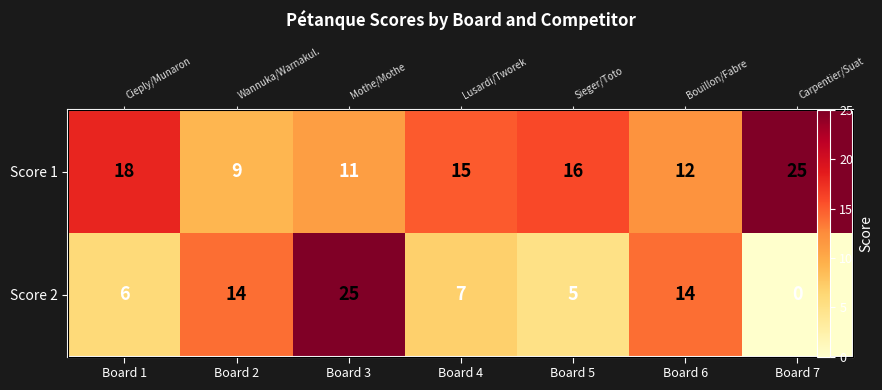

Which has a higher value, Board 1 or Board 3?

Board 1